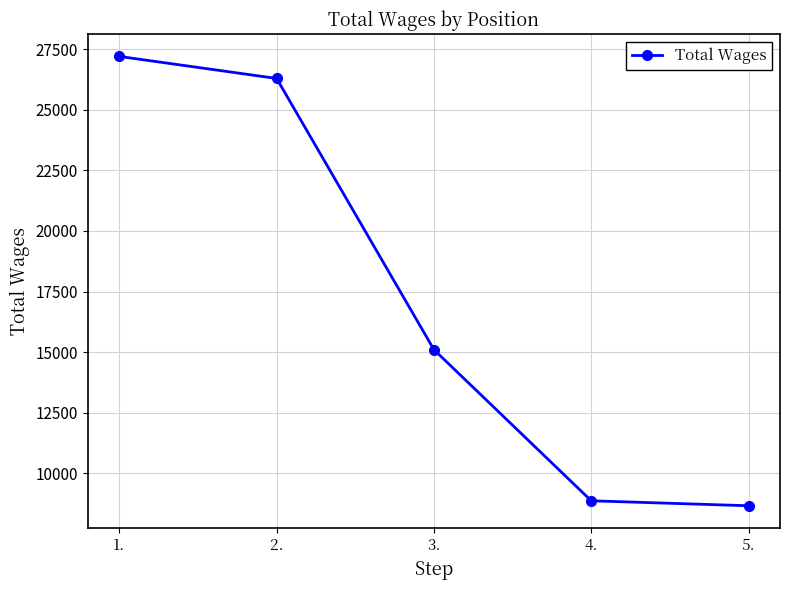

What is the label of the 1st point from the right?

5.